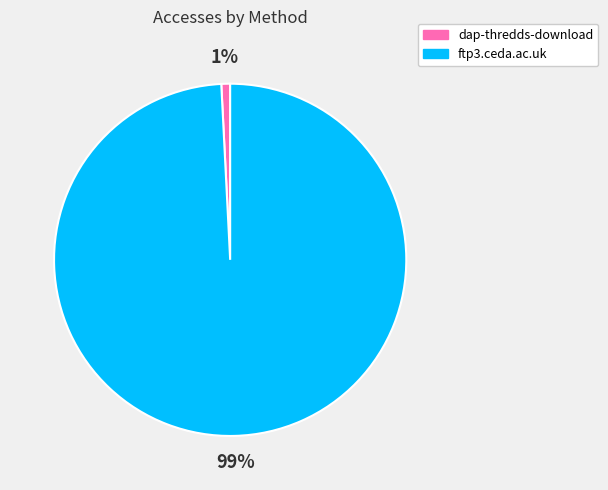

Which has a higher value, ftp3.ceda.ac.uk or dap-thredds-download?

ftp3.ceda.ac.uk